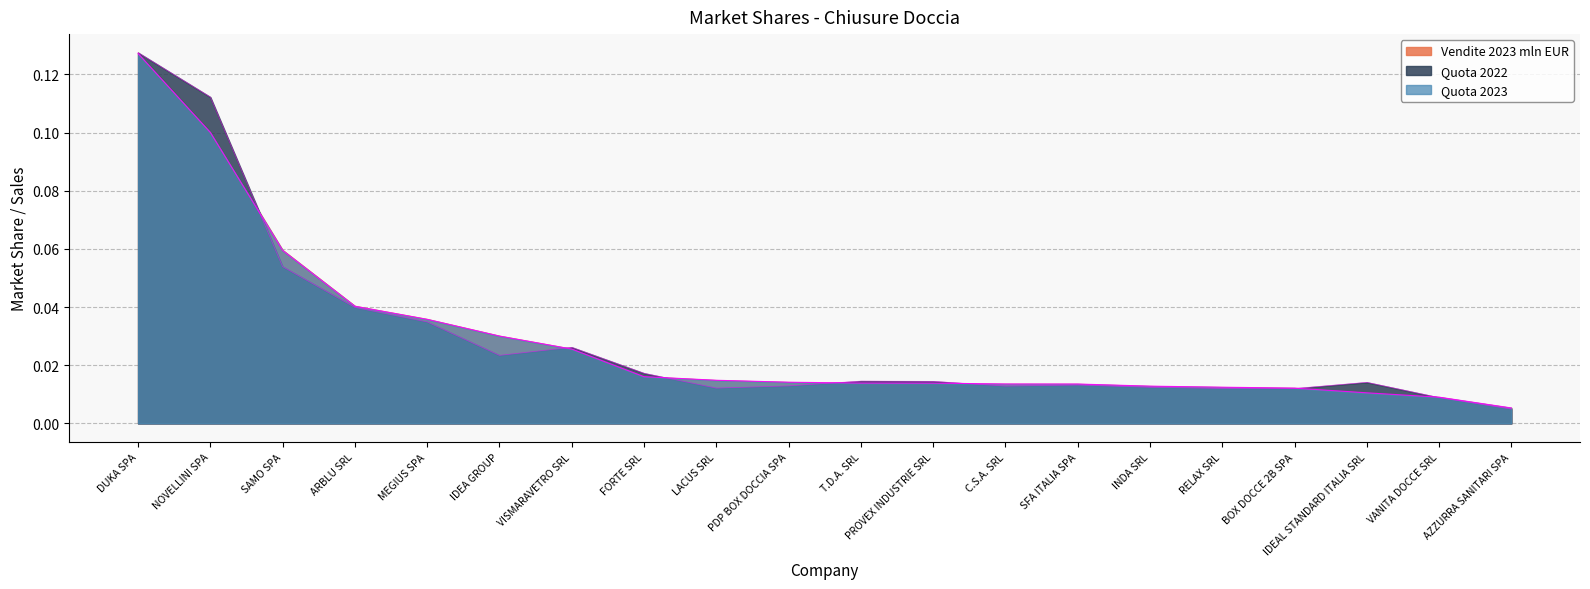

True or false: Quota 2023 and Quota 2022 cross at least once.

True